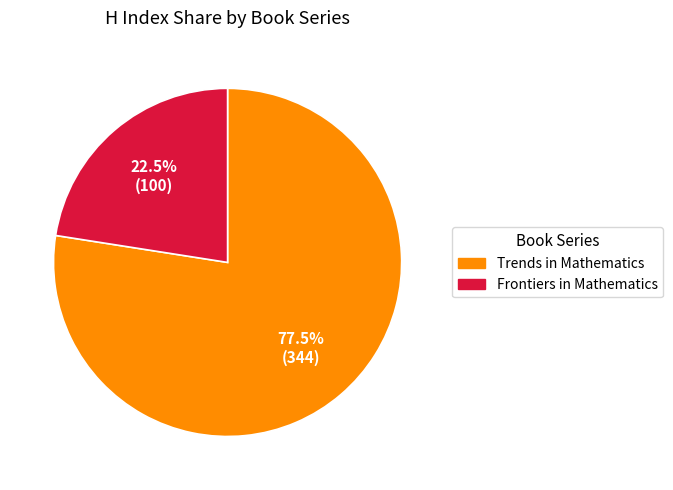

Is it true that Frontiers in Mathematics is 36% of the pie?

False